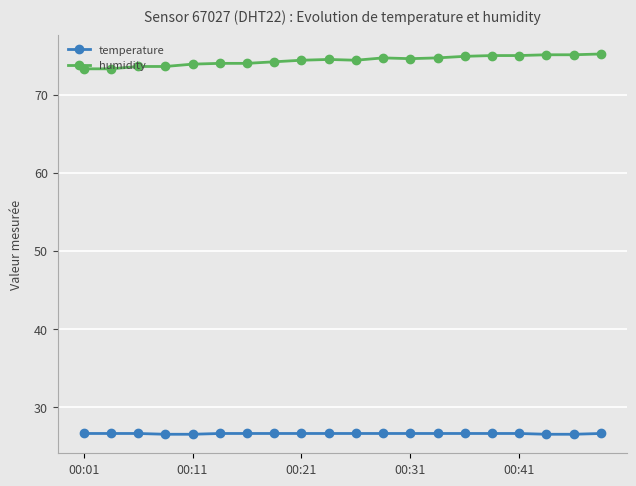

True or false: humidity and temperature cross at least once.

False